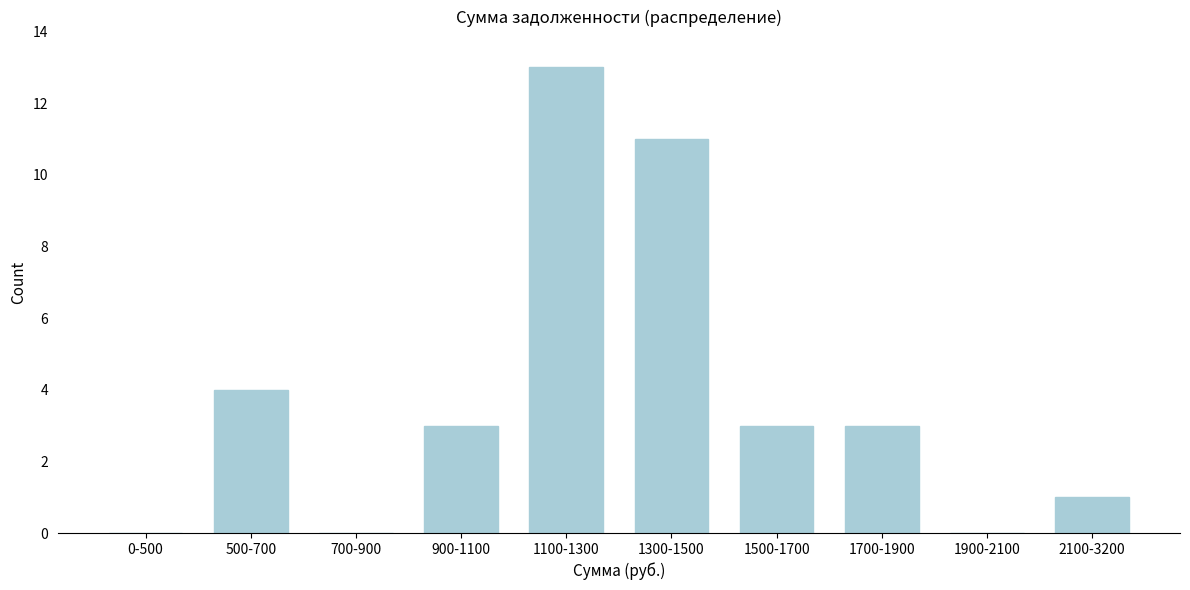

Reading left to right, transcribe all the data shown in this chart.

0-500=0	500-700=4	700-900=0	900-1100=3	1100-1300=13	1300-1500=11	1500-1700=3	1700-1900=3	1900-2100=0	2100-3200=1